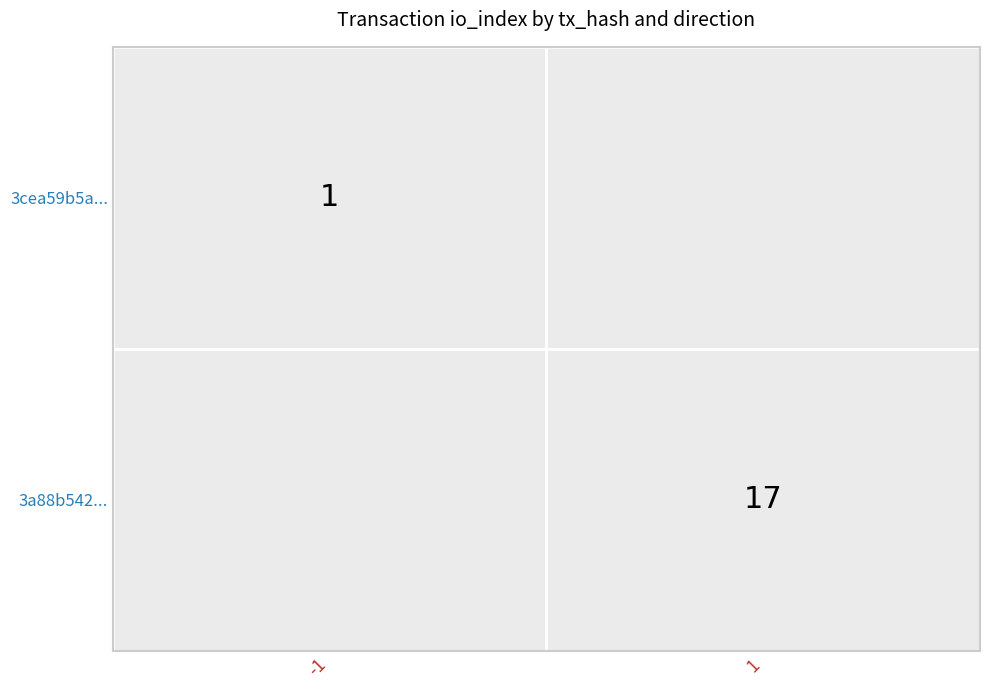

At which category is the sum across all series the highest?

1